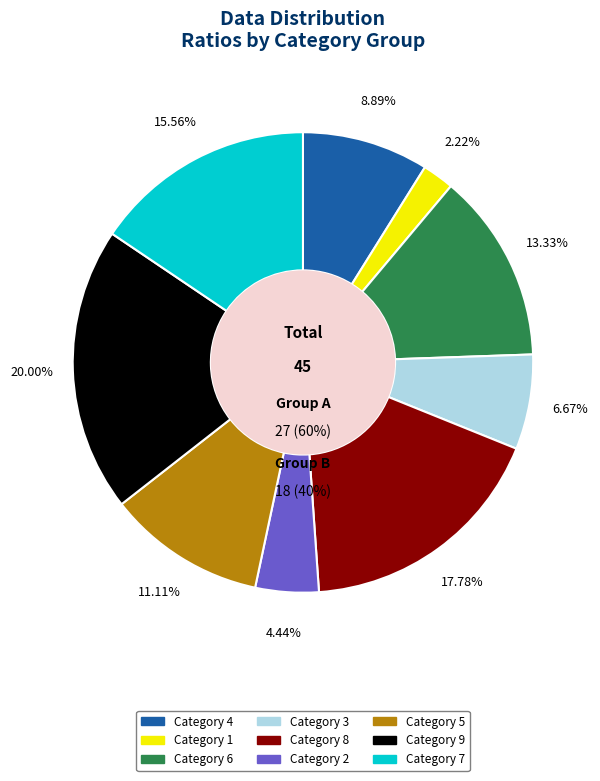

The 4 slice represents 9% of the pie. True or false?

True